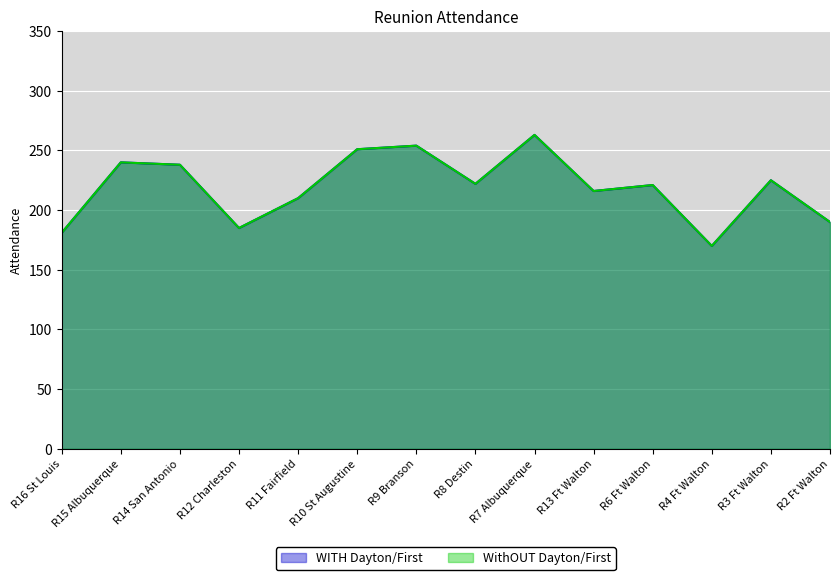

What is the maximum value shown in the chart?

263